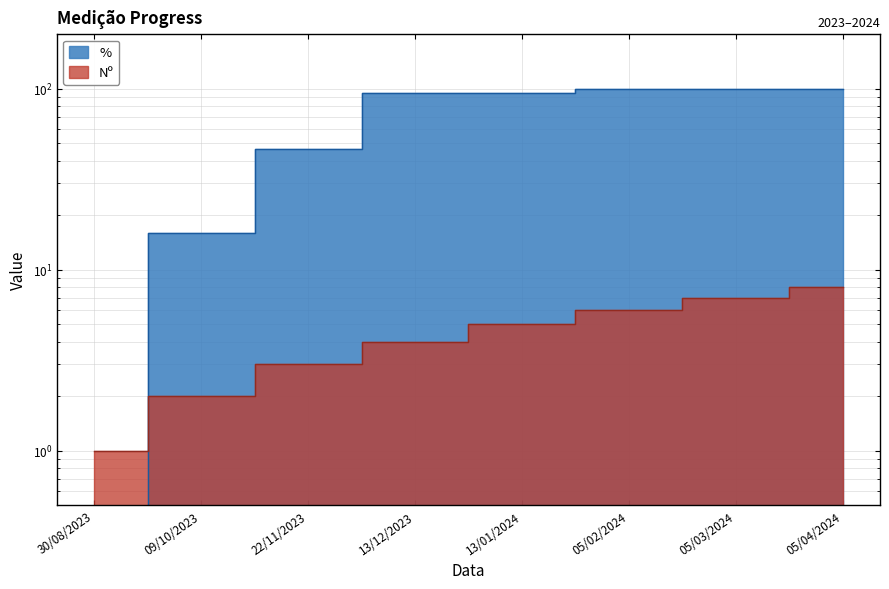

At which category is the sum across all series the highest?

05/04/2024